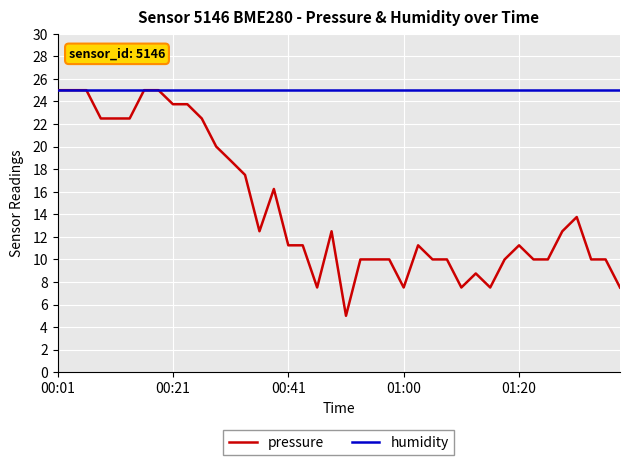

Which series has the largest range (max minus min)?

pressure